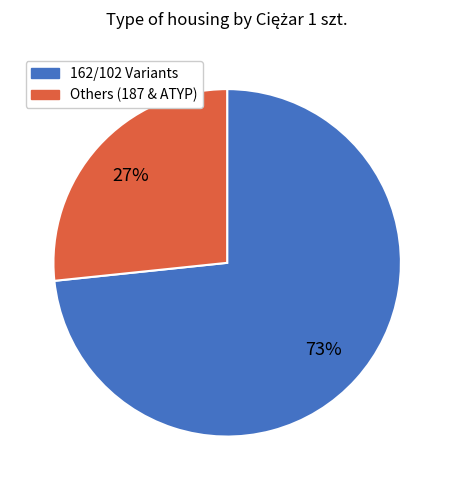

Combined, do Others (187 & ATYP) and 162/102 Variants account for over 50%?

Yes